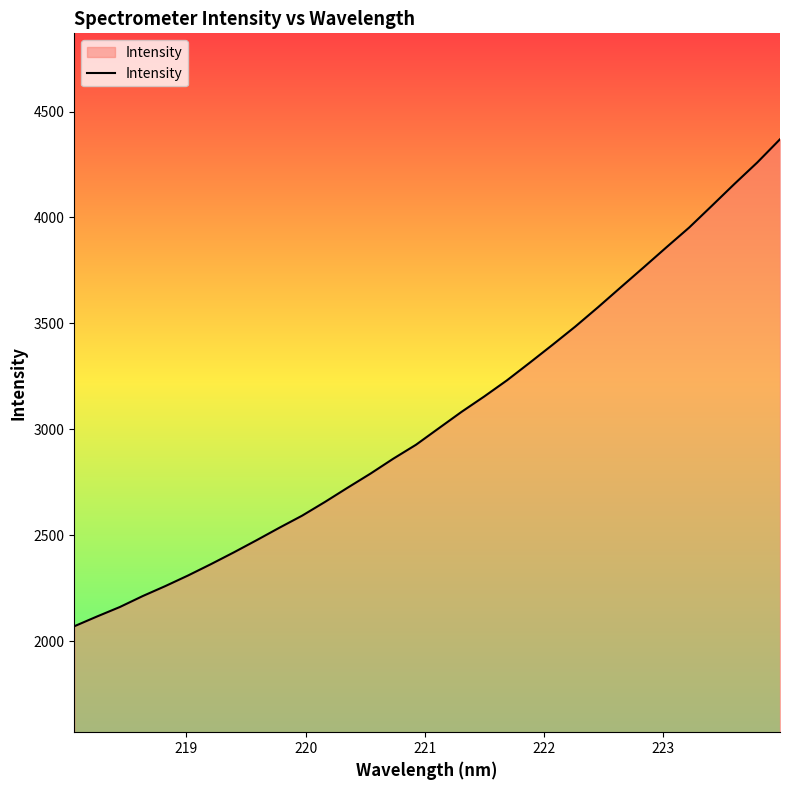

How many lines are shown in the chart?

1